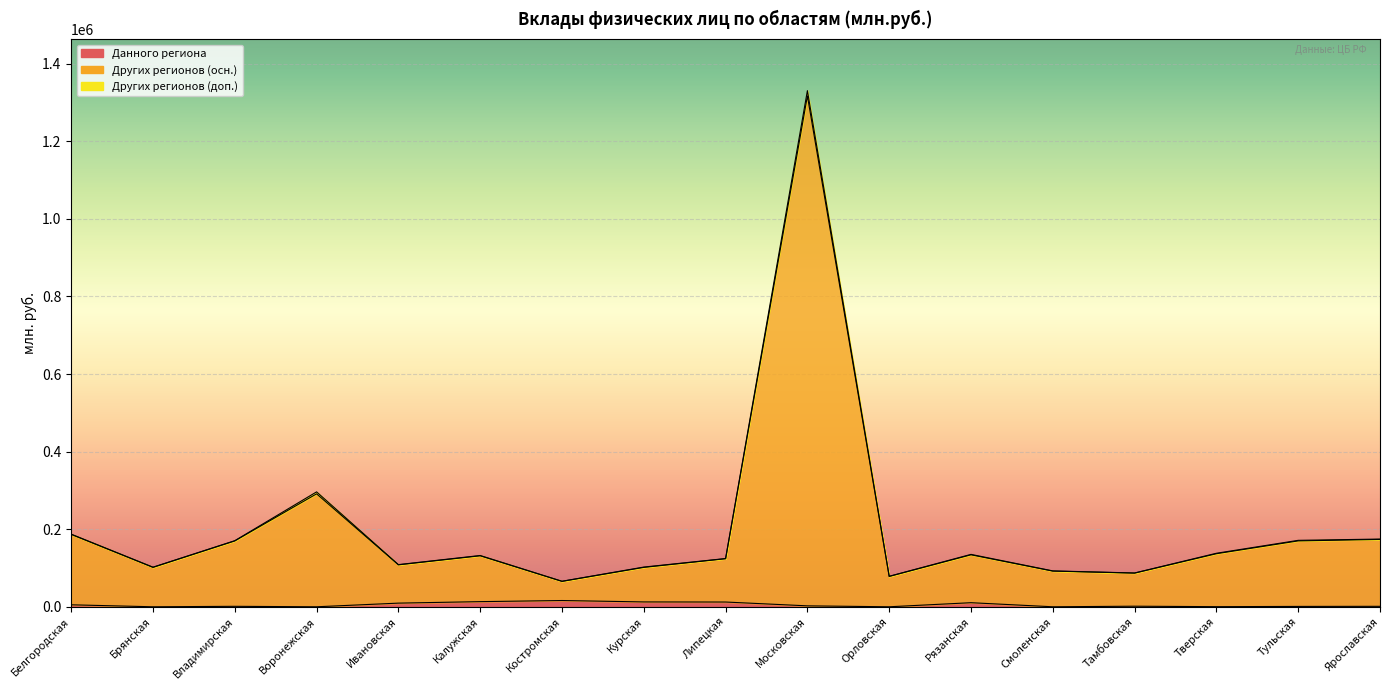

At Ивановская, list the series in order from largest to smallest.

кредитными организациями других регионов (осн.), кредитными организациями данного региона